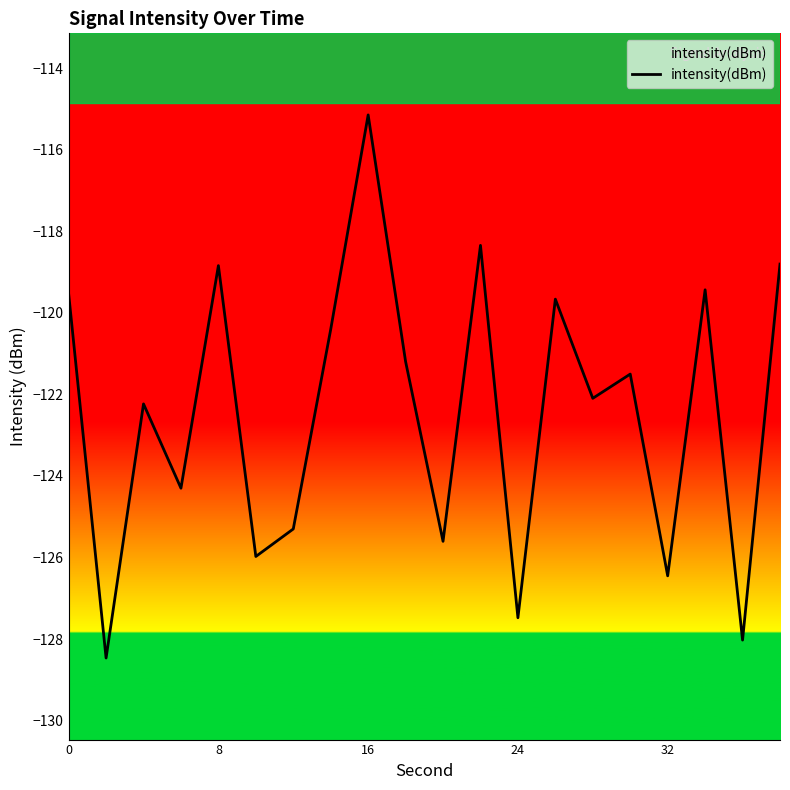

Reading right to left, list all the values displayed in this chart.

-118.8	-128.0	-119.4	-126.4	-121.5	-122.1	-119.7	-127.5	-118.3	-125.6	-121.2	-115.1	-120.4	-125.3	-126.0	-118.8	-124.3	-122.2	-128.5	-119.5